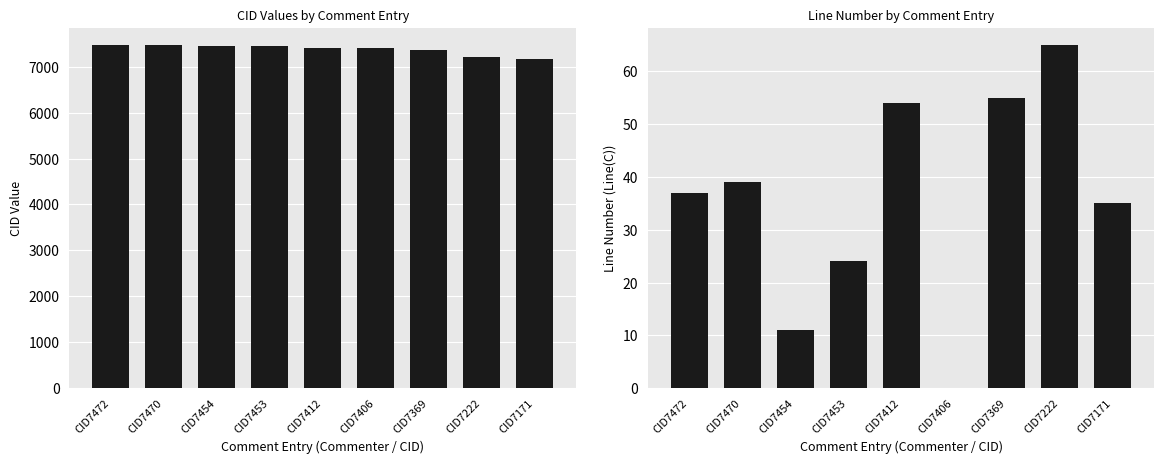

List the series in order of their peak value, lowest first.

Line(C), CID